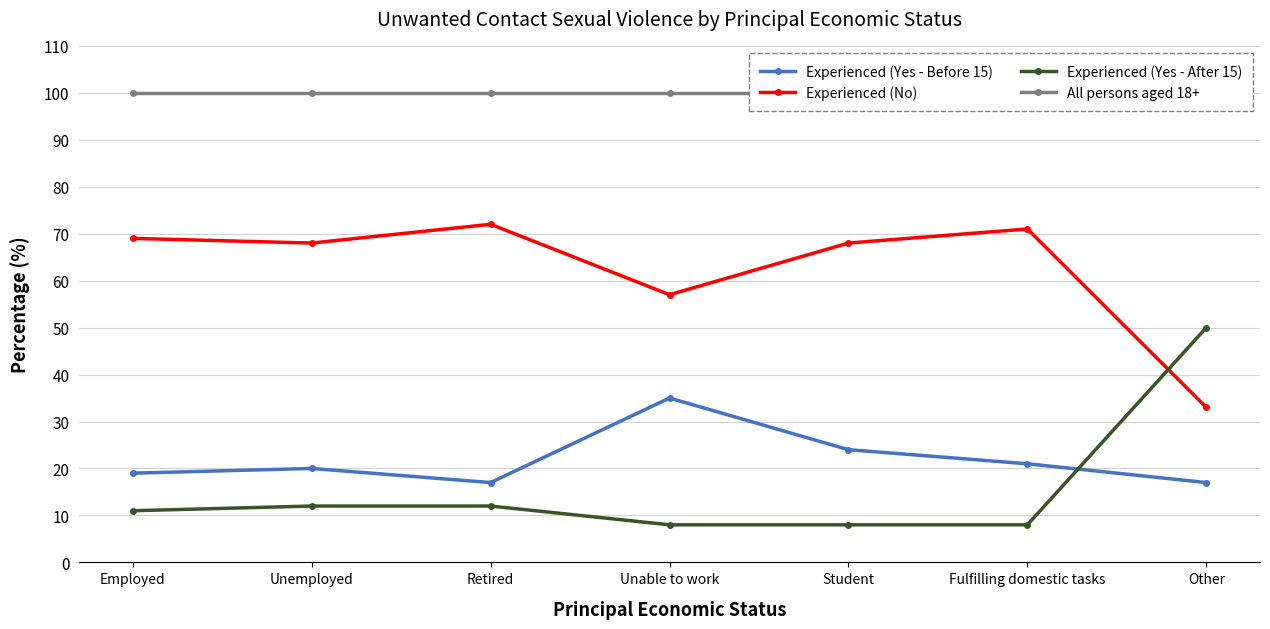

Is this an area chart (filled region under the line)?

No